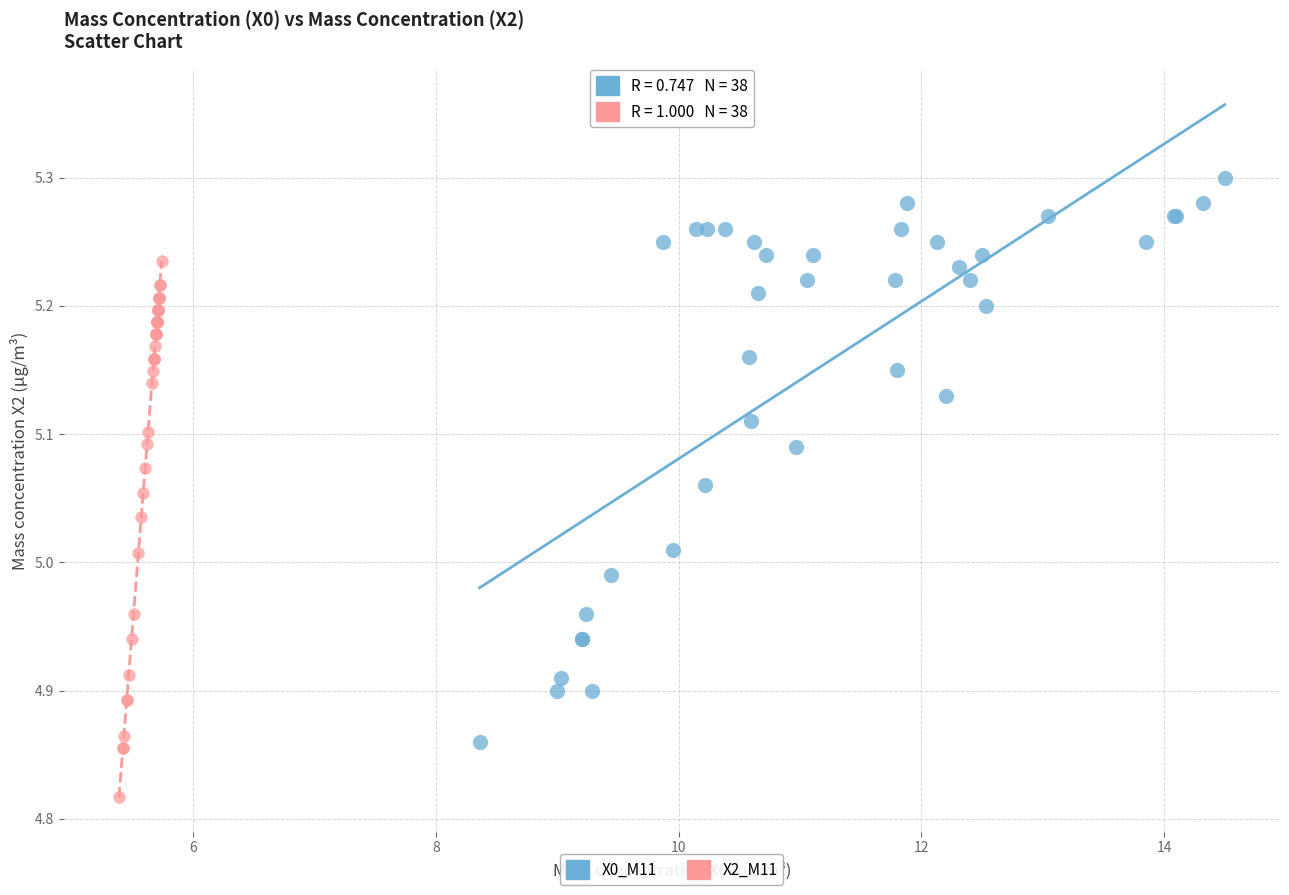

Which series contains the lowest Y value?

X2_M11